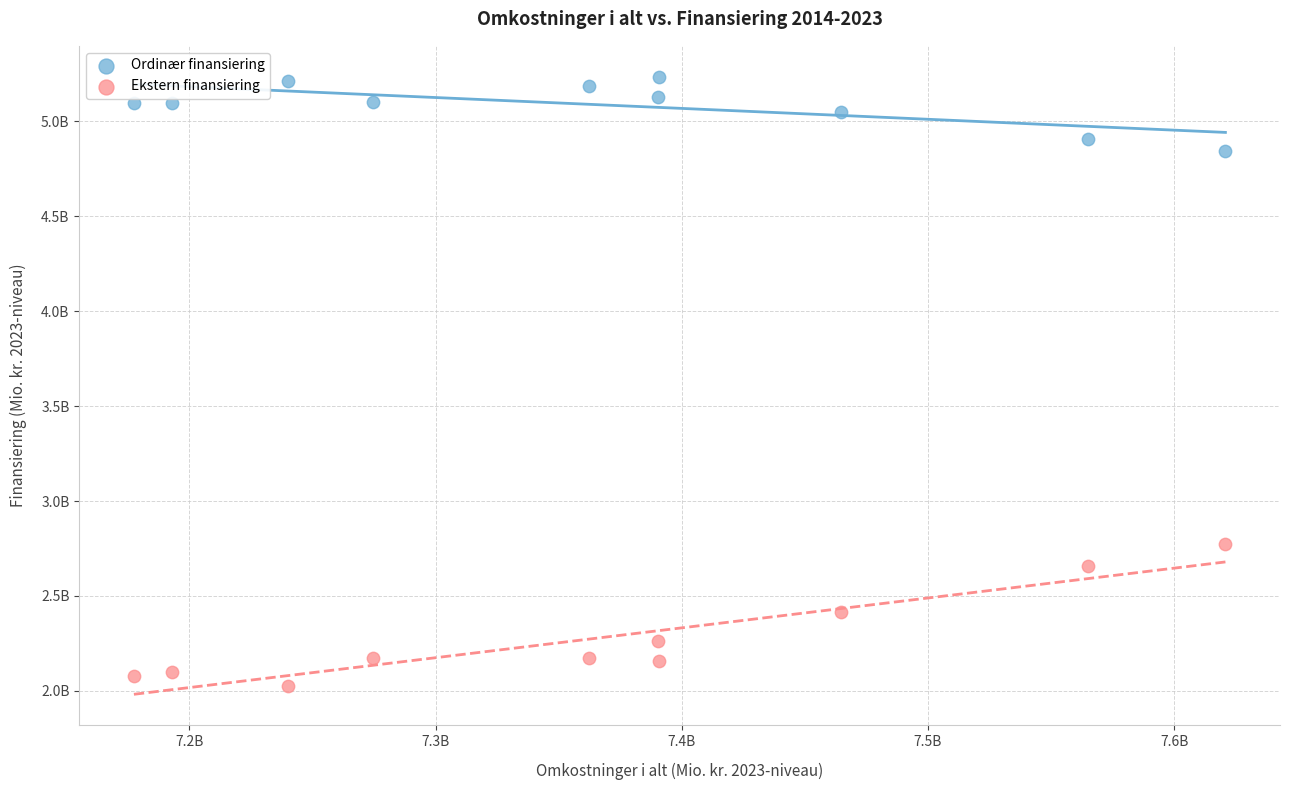

Which series contains the highest Y value?

Ordinær finansiering